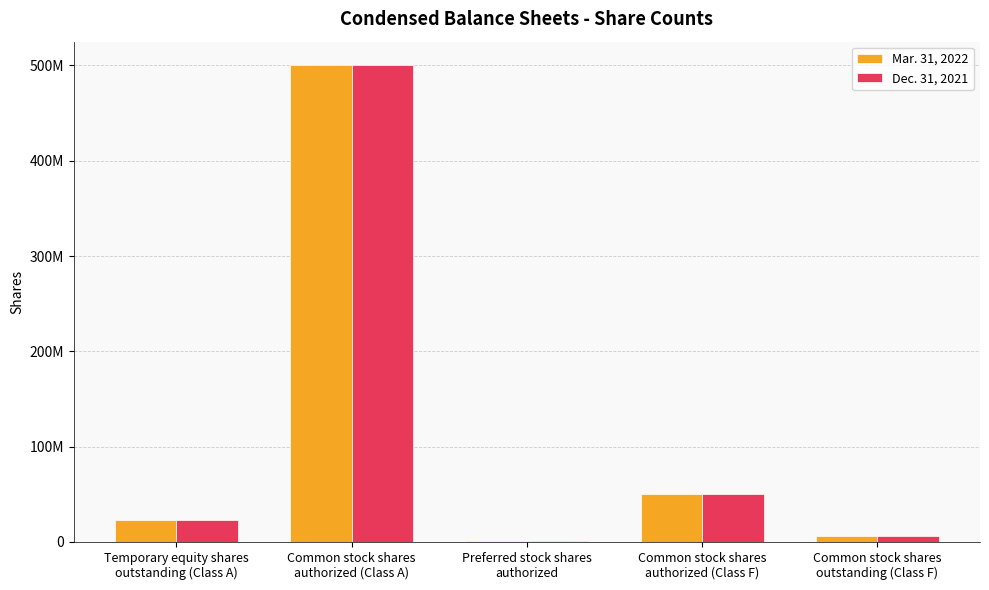

What is the total value across all series at Preferred stock shares
authorized?

2000000